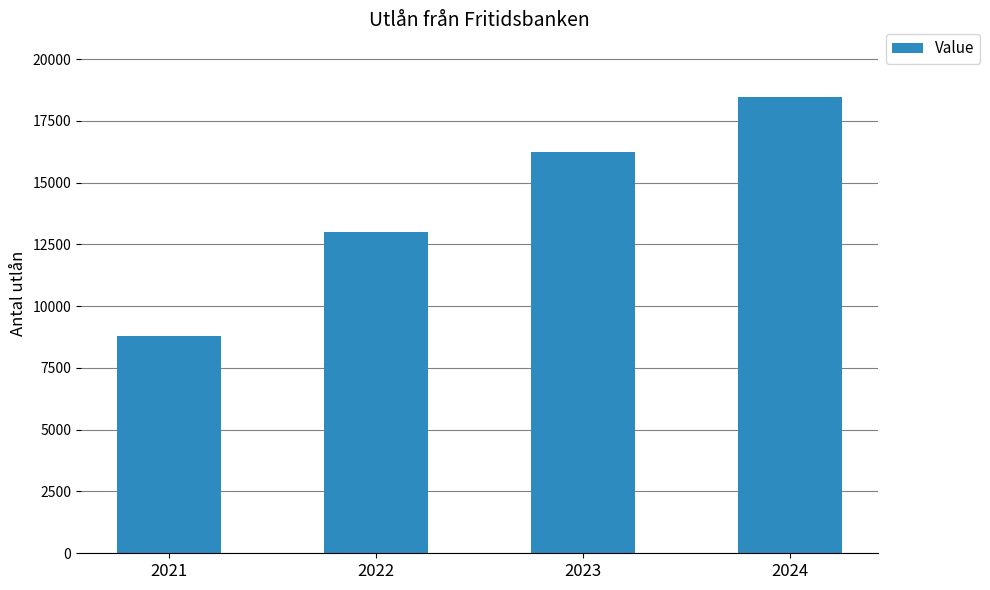

What is the sum of the values at 2022 and 2024?

31475